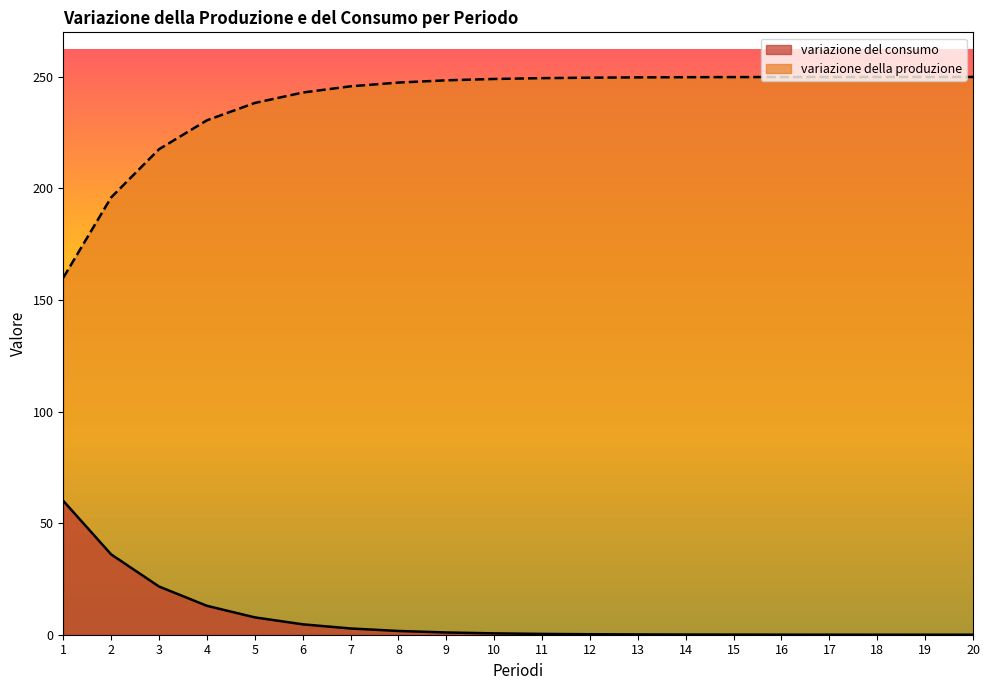

Rank the series by their maximum value, from lowest to highest.

variazione del consumo, variazione della produzione